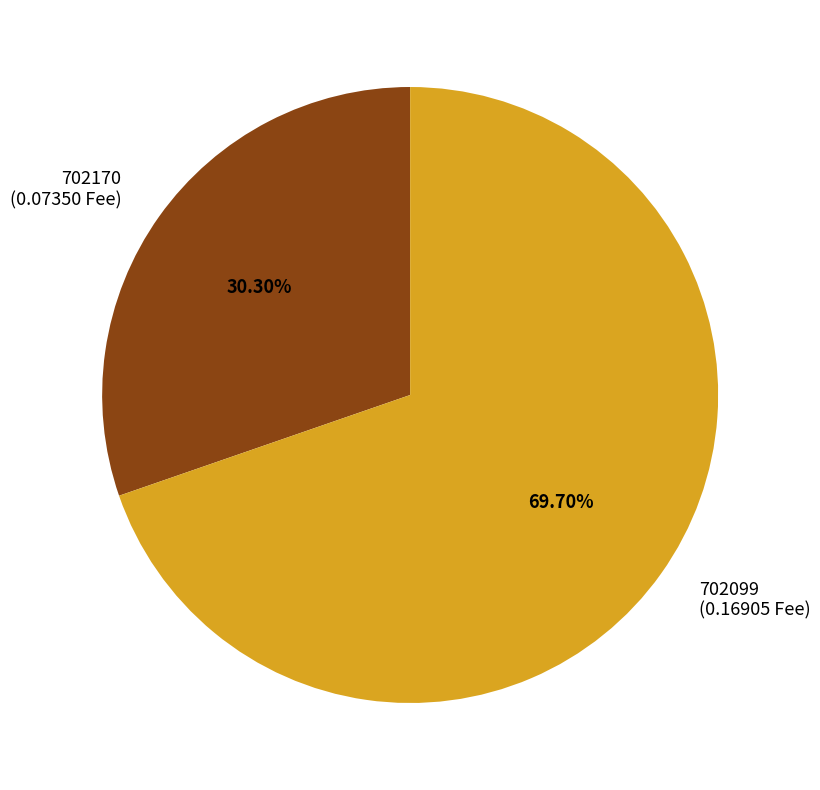

Count the number of slices in the pie.

2